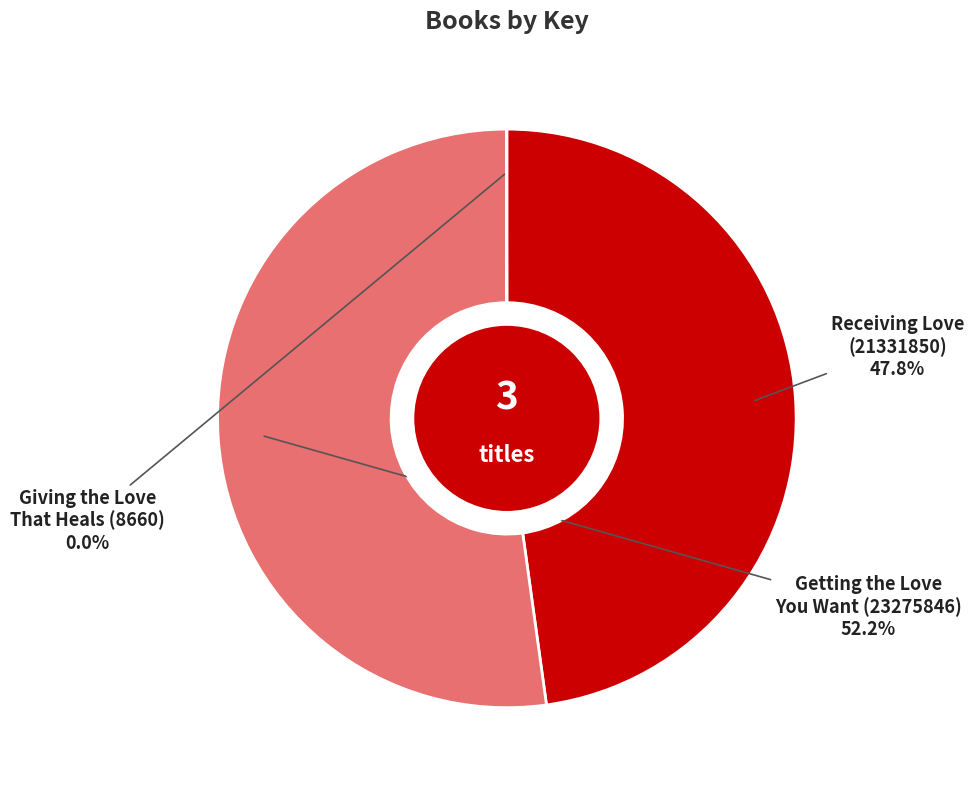

Is there any slice that represents more than half of the pie?

Yes